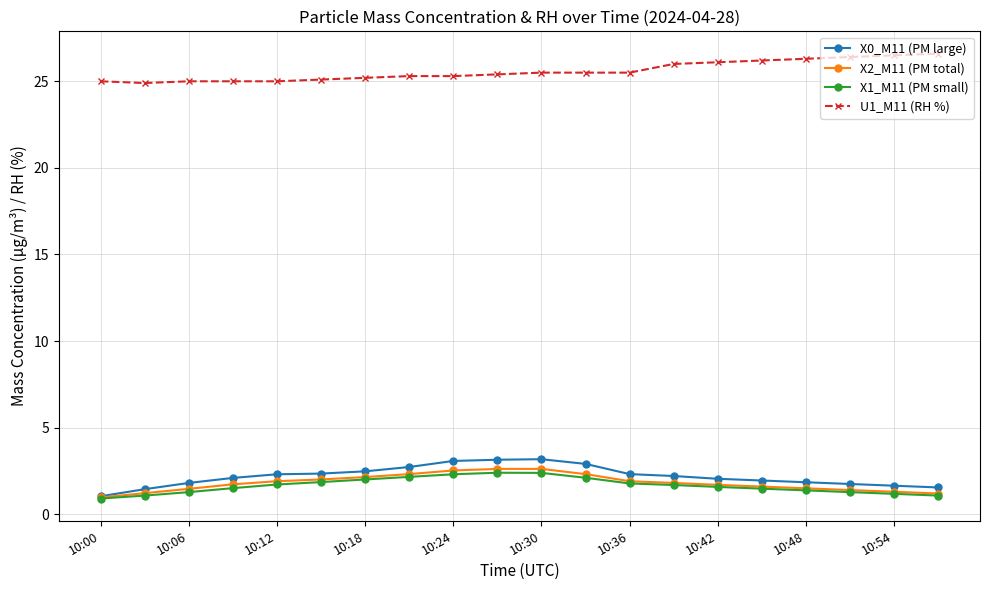

Which series has the largest total across all categories?

U1_M11 (RH %)